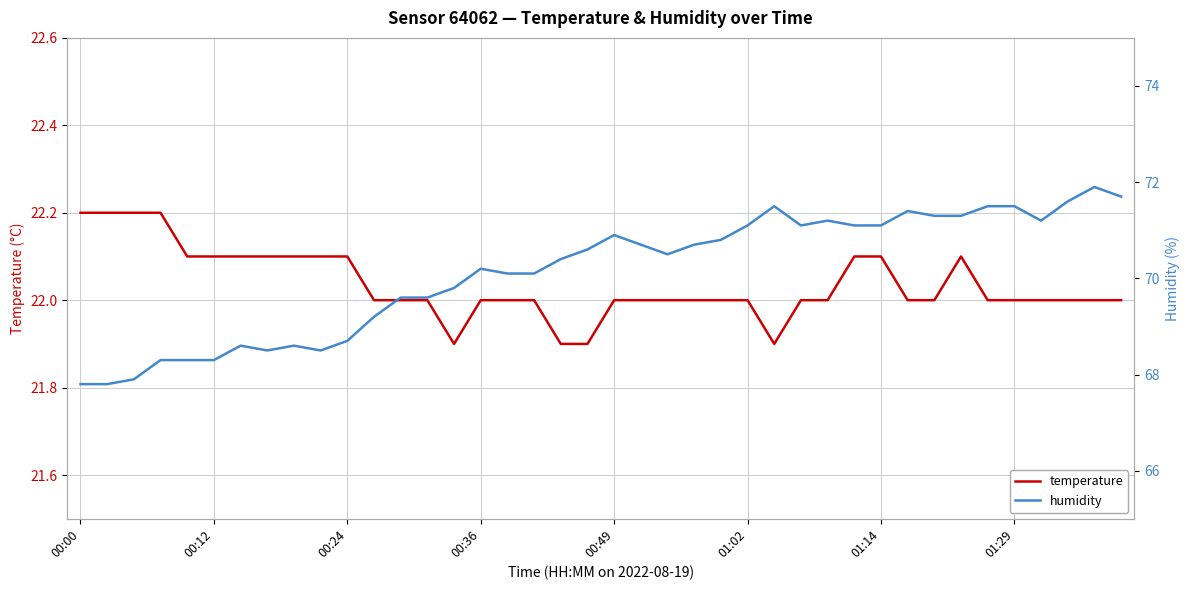

At which label does humidity reach its minimum?

00:00